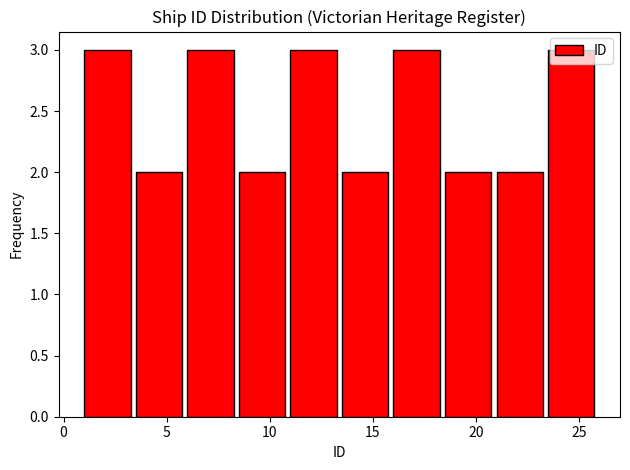

Reading left to right, transcribe this chart: for each bar, give the range it covers on the x-axis and its height. The values are not printed on the chart, so give them approximately, as read against the axis.

1.0 to 3.5: 3
3.5 to 6.0: 2
6.0 to 8.5: 3
8.5 to 11.0: 2
11.0 to 13.5: 3
13.5 to 16.0: 2
16.0 to 18.5: 3
18.5 to 21.0: 2
21.0 to 23.5: 2
23.5 to 26.0: 3